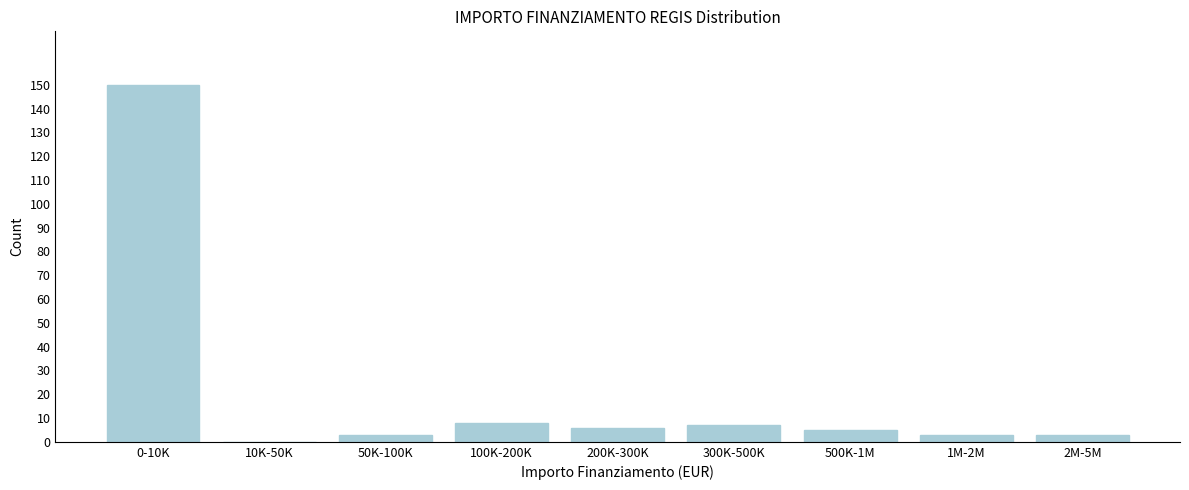

Reading left to right, what are all the values shown in this chart?

0-10K=150	10K-50K=0	50K-100K=3	100K-200K=8	200K-300K=6	300K-500K=7	500K-1M=5	1M-2M=3	2M-5M=3